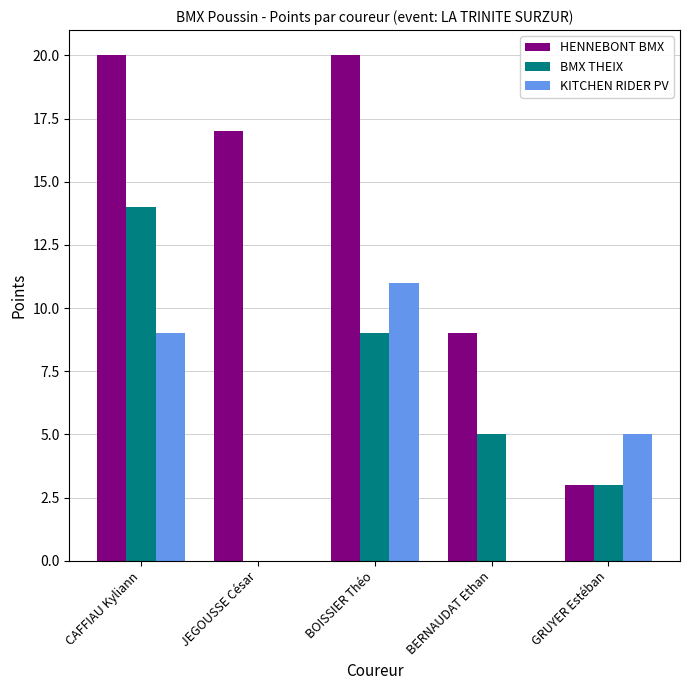

How many distinct data groups are displayed?

3